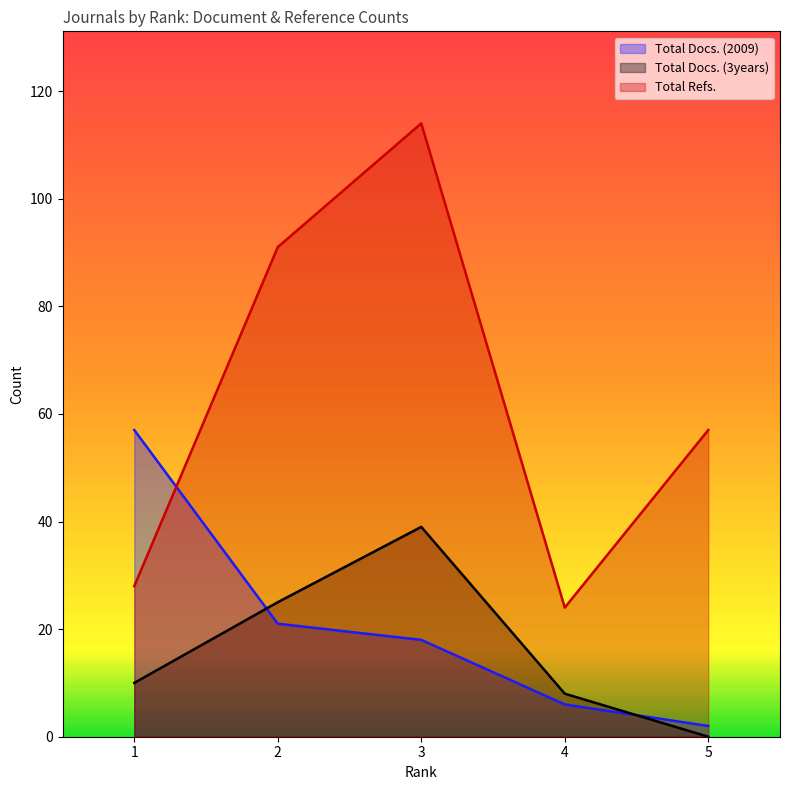

At which category does Total Docs. (3years) reach its first local peak?

3